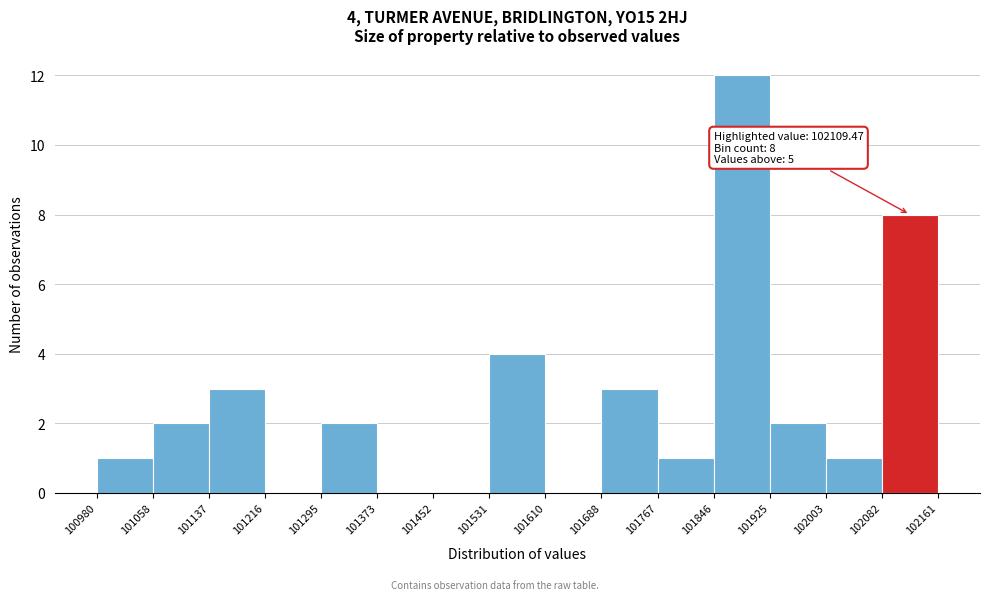

Over which range of the x-axis is the bar tallest?

101846 to 101925